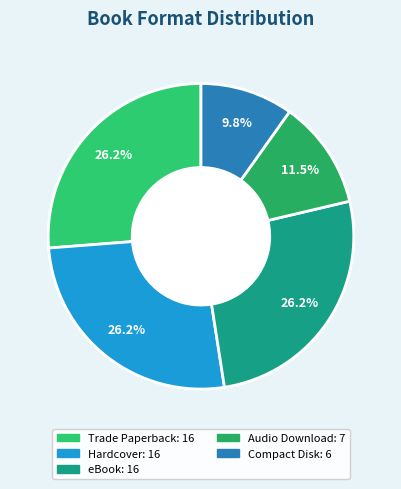

To the nearest percent, what is the average slice percentage?

20%